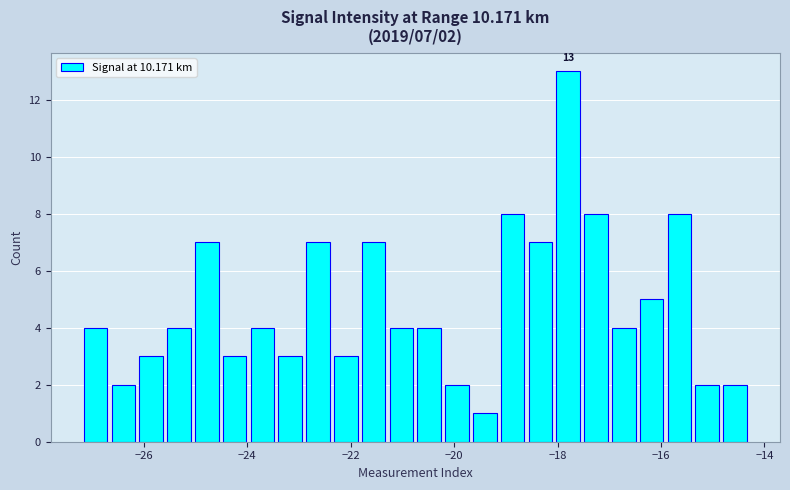

Around what value on the x-axis is the tallest bar? Give the approximate position of its centre, as read against the axis.

-17.8